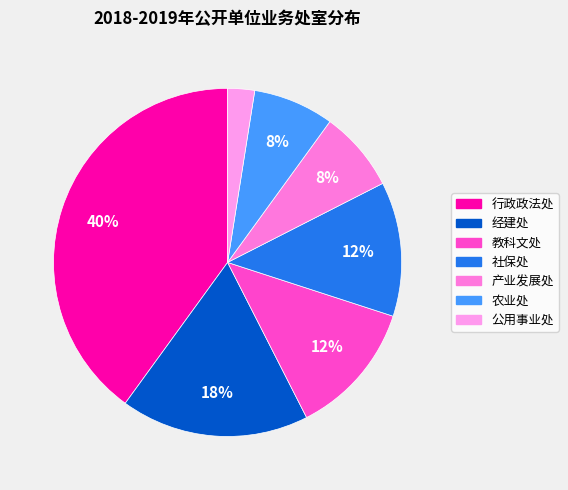

What percentage is NOT represented by 教科文处?

87.5%